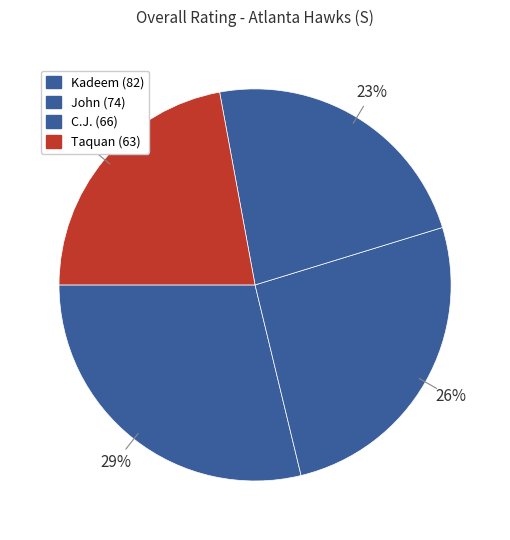

What is the change in value from John to C.J.?

-8